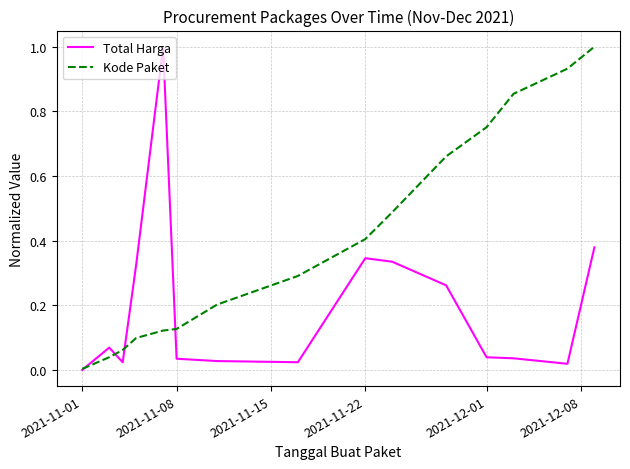

Which series has the largest total across all categories?

Kode Paket